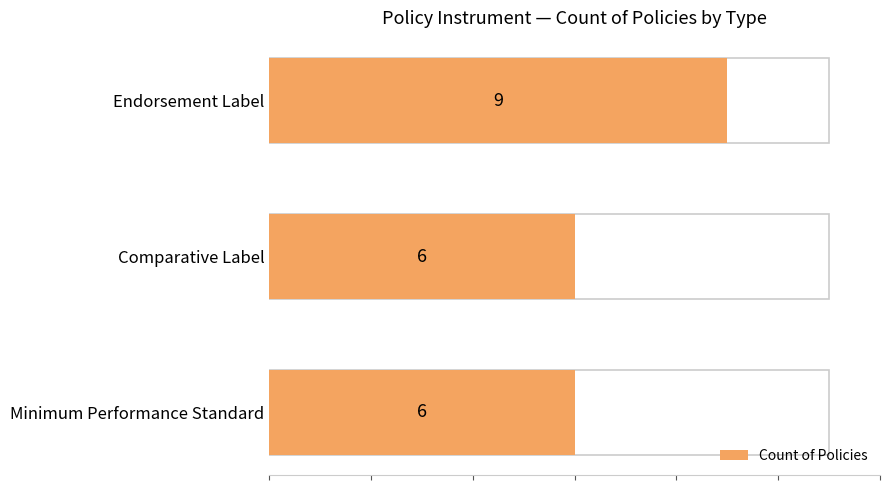

Reading left to right, list all the values displayed in this chart.

6	6	9